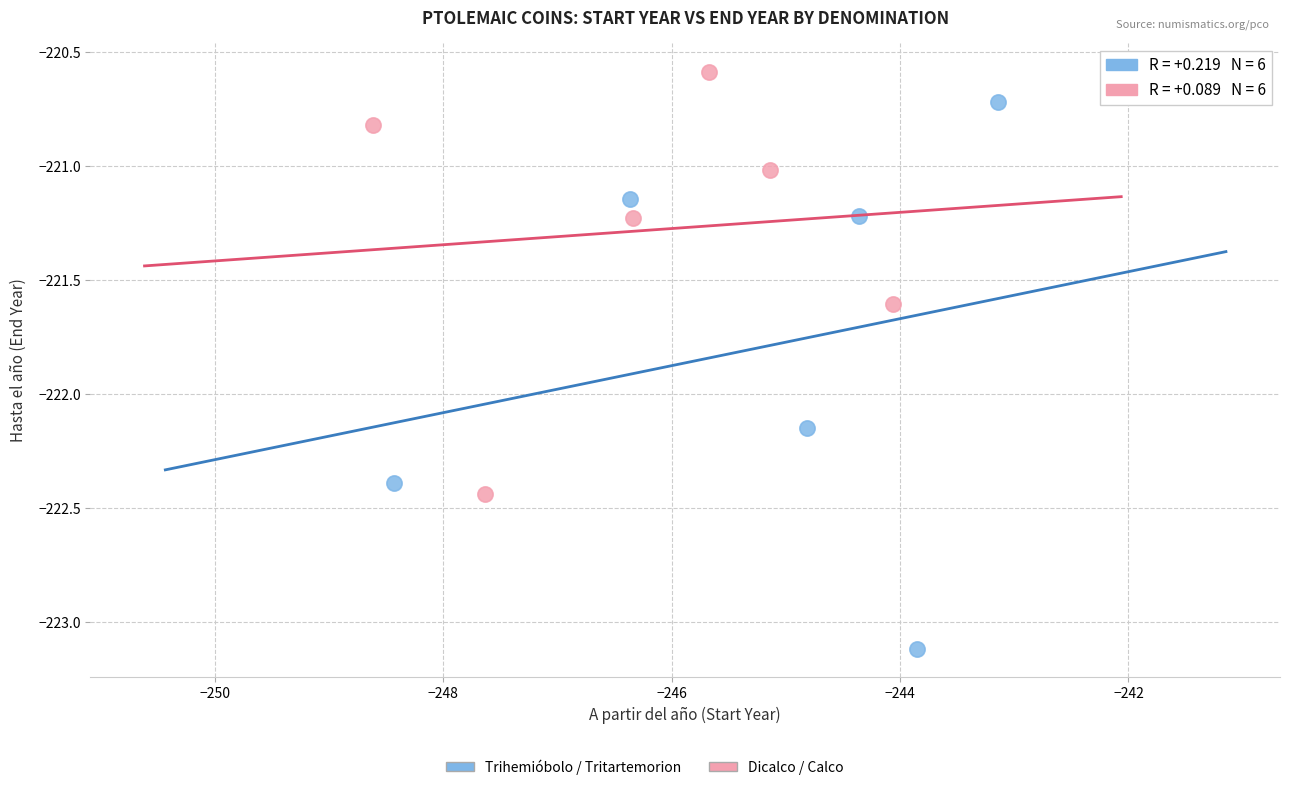

Which series contains the highest Y value?

Dicalco / Calco